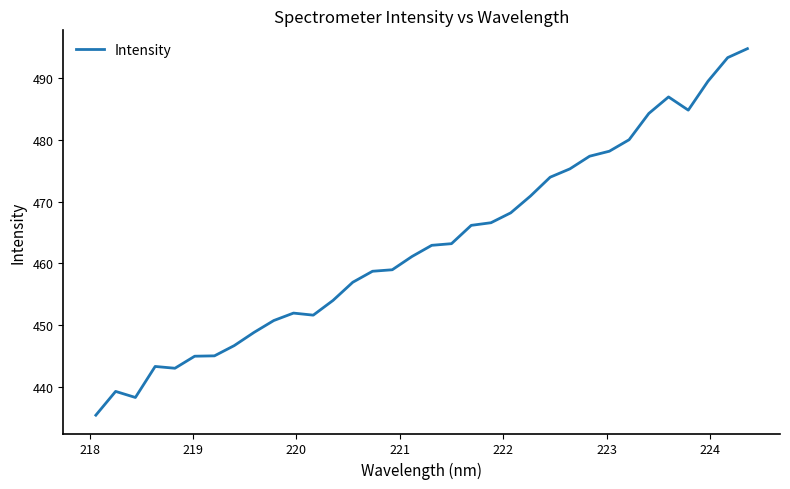

What is the average value?

463.1